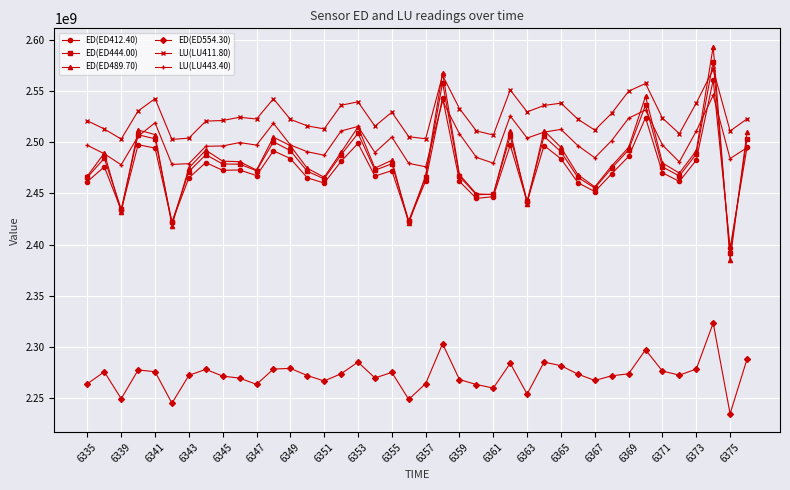

At how many categories does at least one series exceed 2327345024?

40